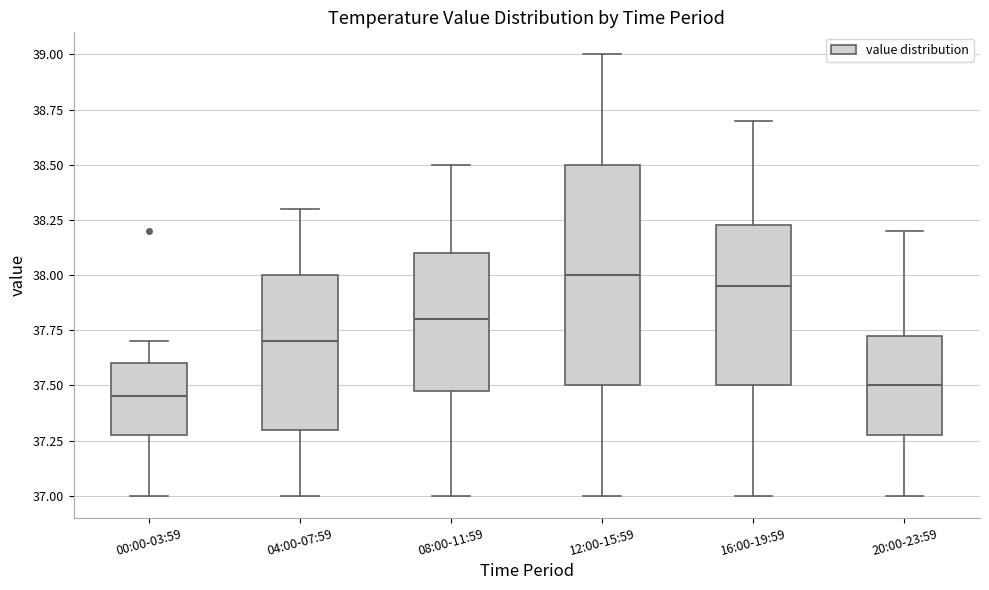

Reading left to right, transcribe this box plot: for each box, give where its median line is, the range the box spans, and where its two whiskers end, as read against the y-axis. The values are not printed on the chart, so give them approximately, as read against the axis.

00:00-03:59: median 37.45, box 37.30 to 37.60, whiskers 37.00 to 37.70
04:00-07:59: median 37.70, box 37.30 to 38.00, whiskers 37.00 to 38.30
08:00-11:59: median 37.80, box 37.50 to 38.10, whiskers 37.00 to 38.50
12:00-15:59: median 38.00, box 37.50 to 38.50, whiskers 37.00 to 39.00
16:00-19:59: median 37.95, box 37.50 to 38.25, whiskers 37.00 to 38.70
20:00-23:59: median 37.50, box 37.30 to 37.75, whiskers 37.00 to 38.20